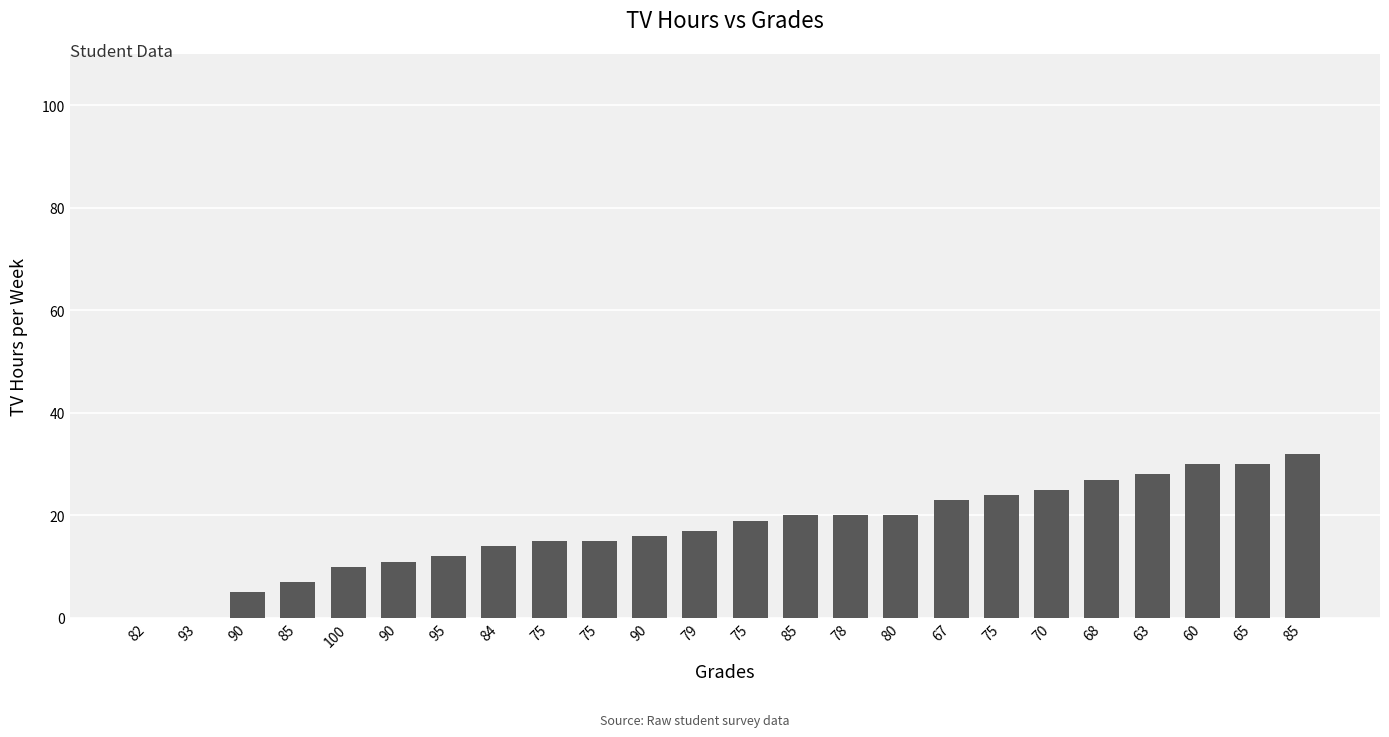

What is the difference between the values at 75 and 82?

19